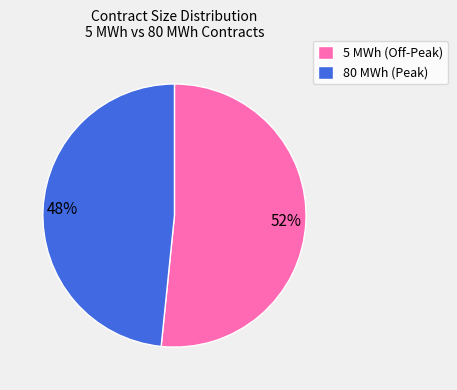

To the nearest percent, what is the combined percentage of 80 MWh (Peak) and 5 MWh (Off-Peak)?

100%